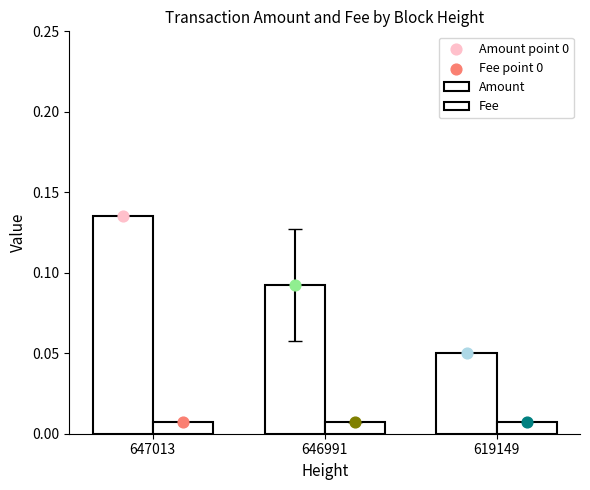

Is the value of Amount at 619149 greater than the value of Fee at 619149?

Yes